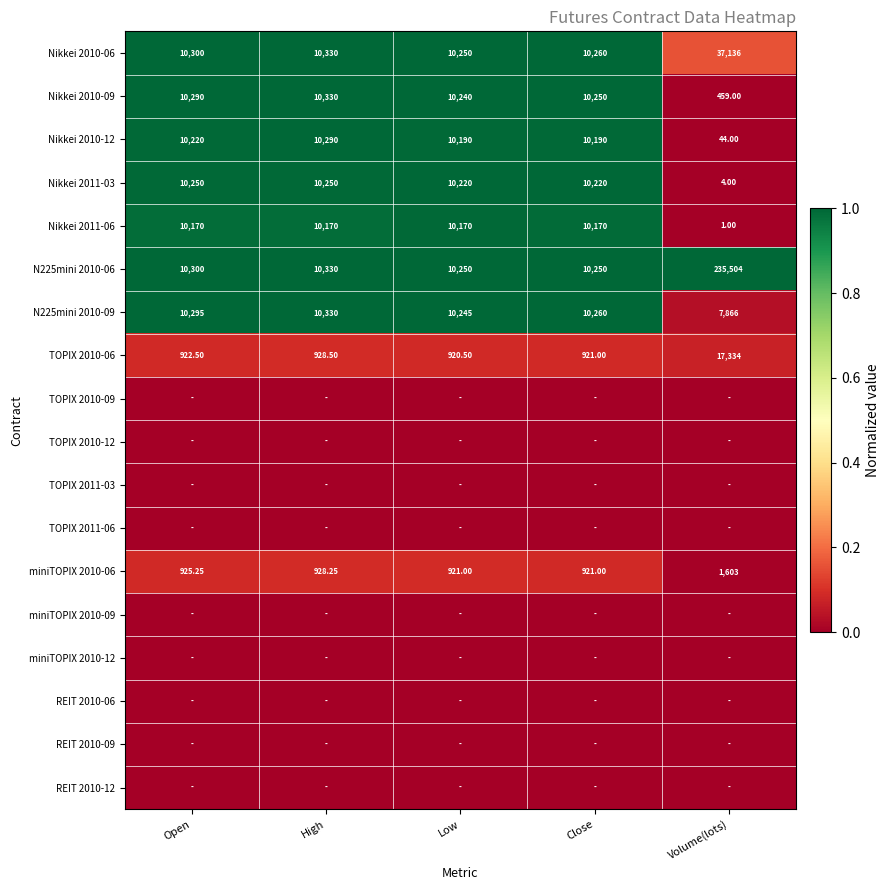

List the labels in order of N225mini 2010-09 value, largest first.

High, Open, Close, Low, Volume(lots)